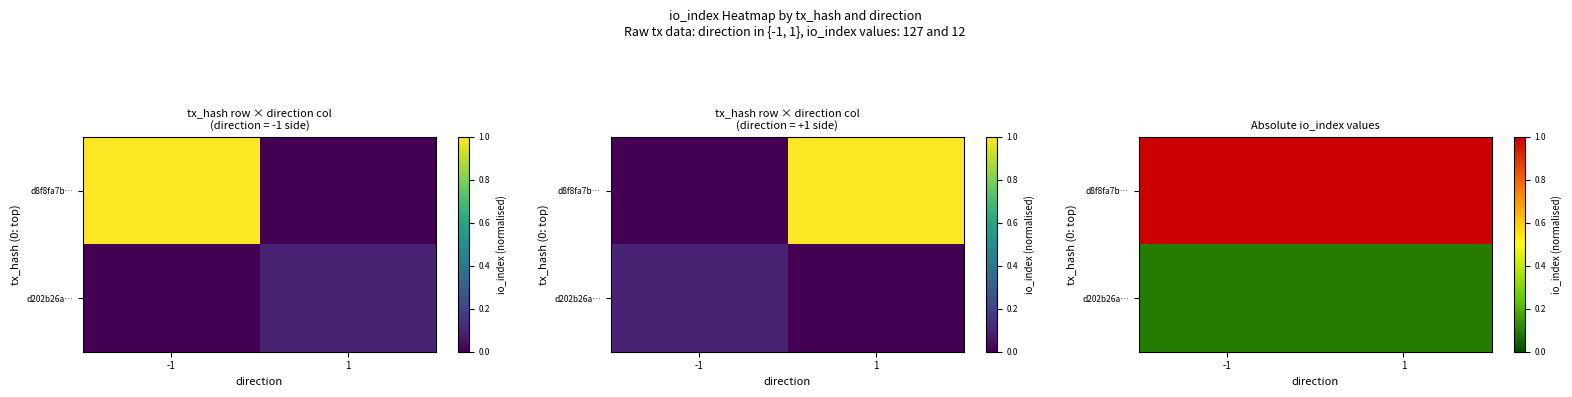

True or false: d202b26a… has a value of 0.1 at 1.

True